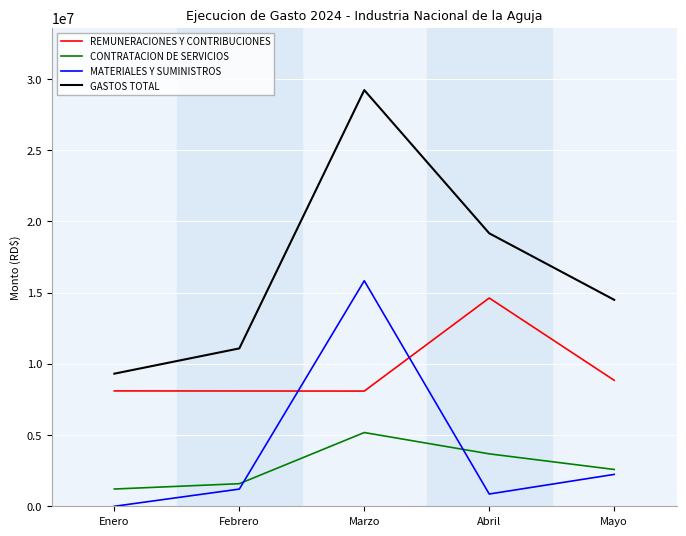

The value of REMUNERACIONES Y CONTRIBUCIONES at Mayo is 3998858.3. True or false?

False